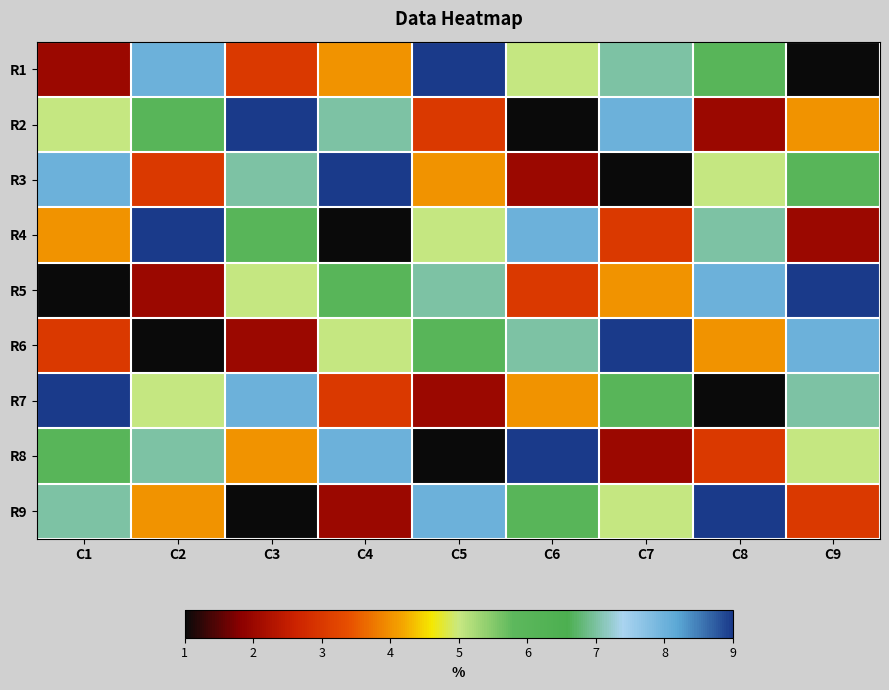

At which category is the sum across all series the highest?

C1